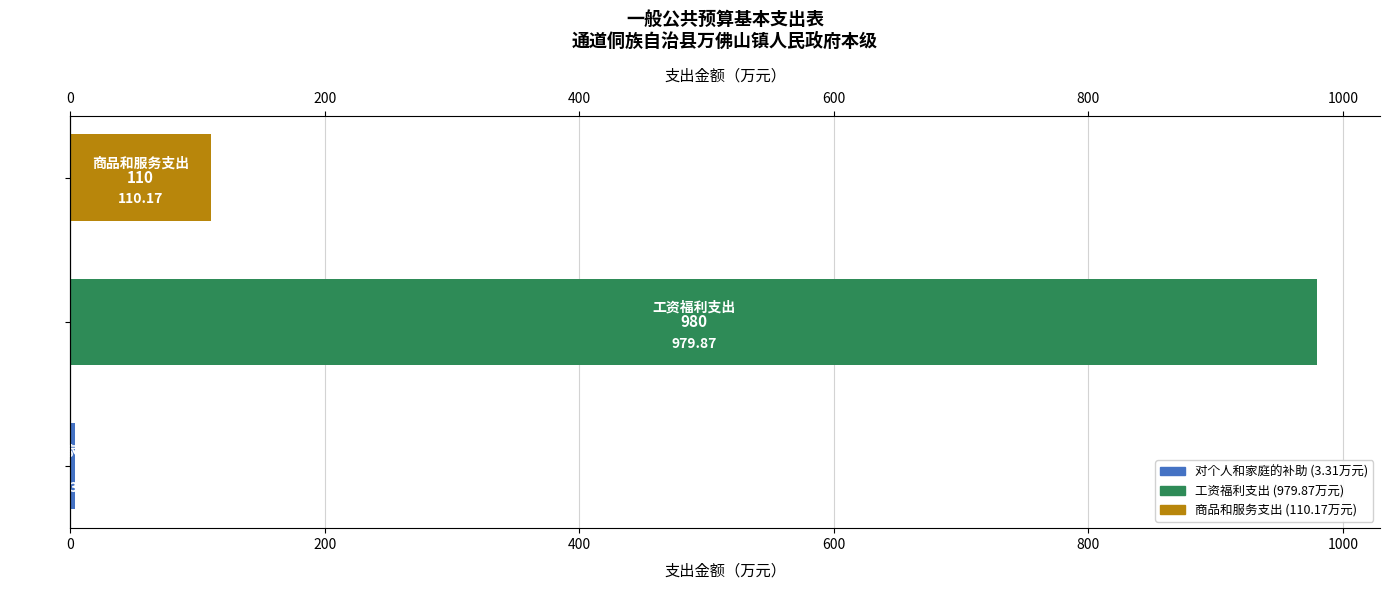

Reading left to right, list all the values displayed in this chart.

3.3	979.9	110.2